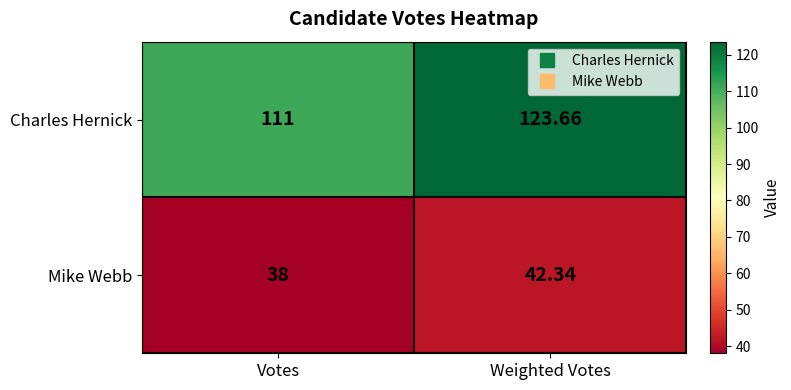

What is the spread (max minus min) of values at Weighted Votes?

81.3